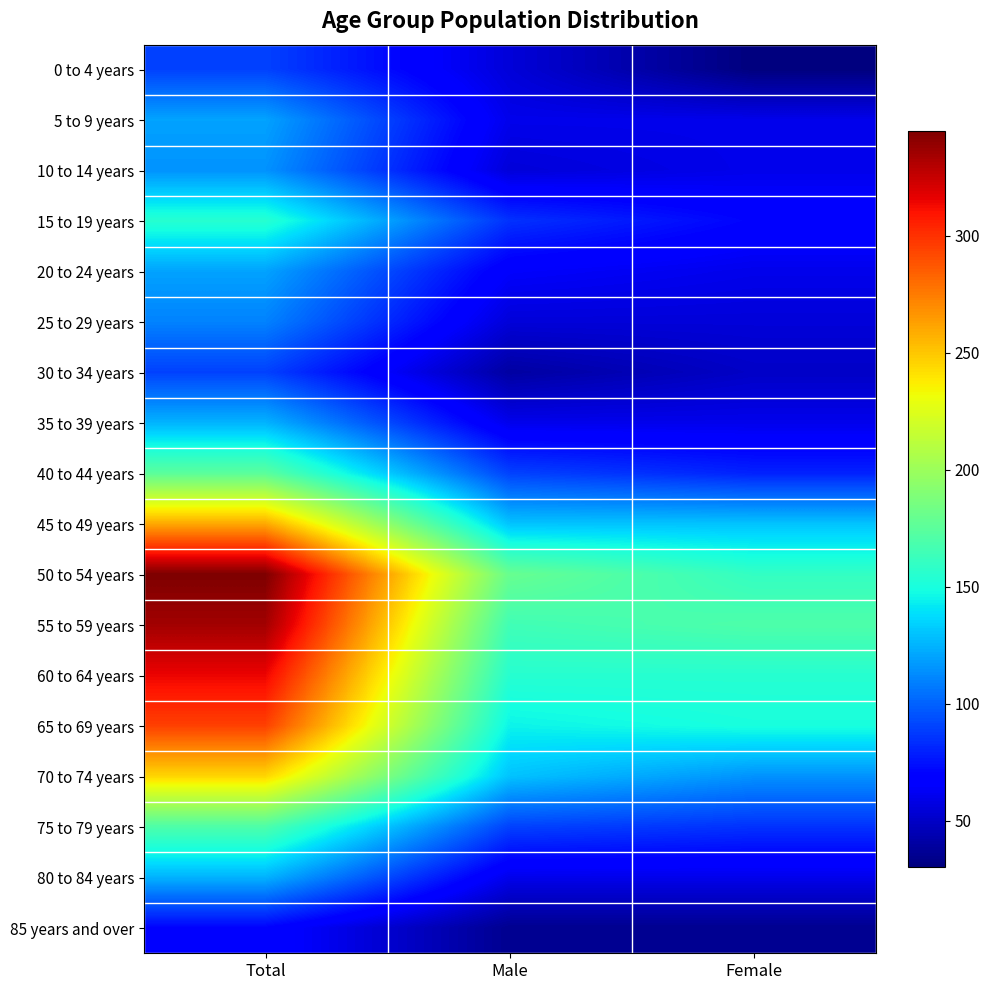

Which series has the largest range (max minus min)?

50 to 54 years